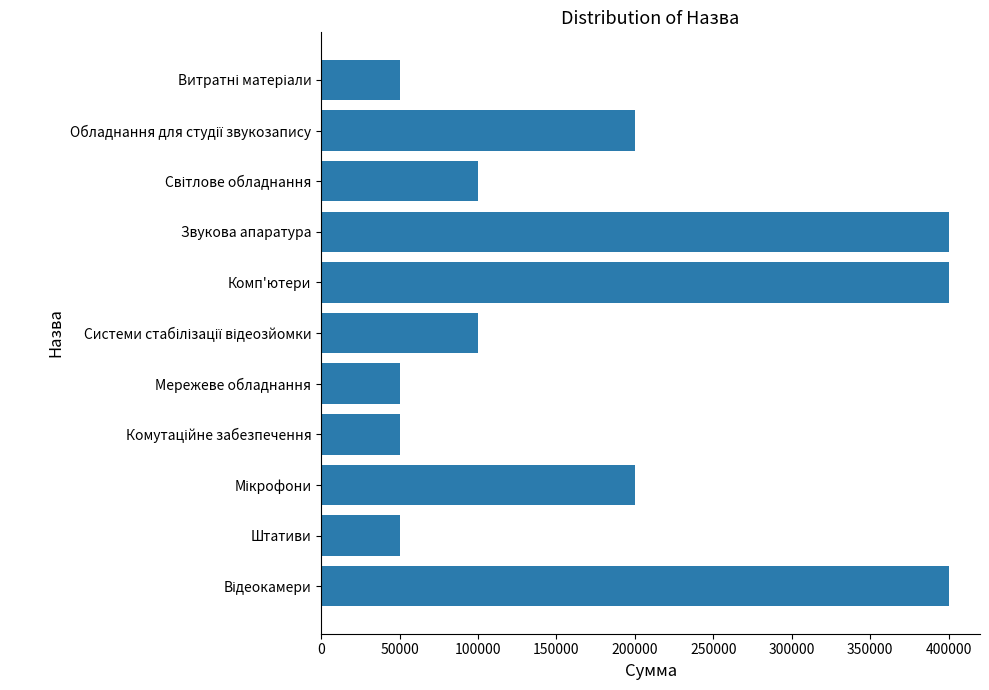

Is it true that the value at Комп'ютери is 160712?

False